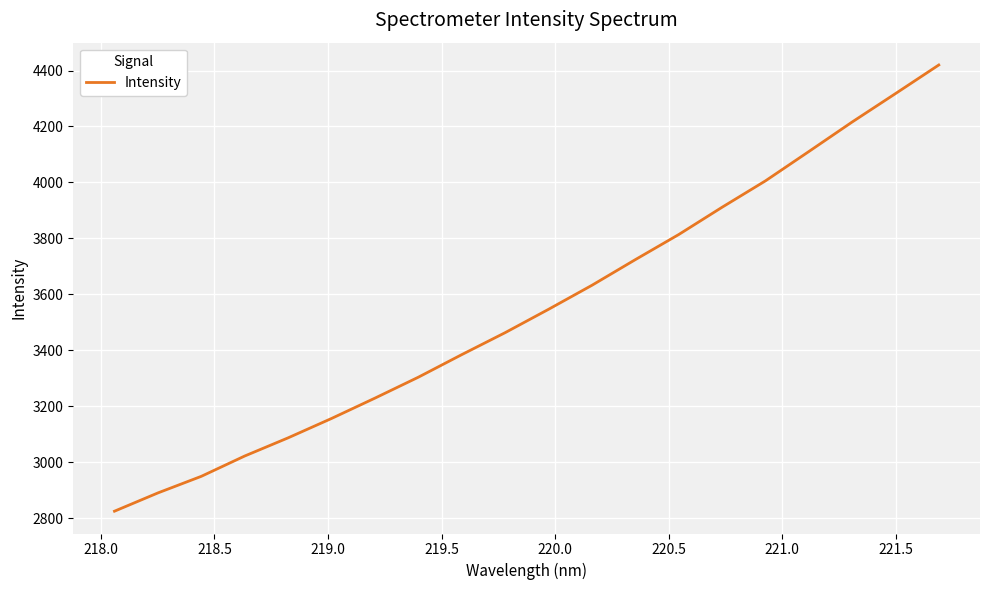

What is the smallest value displayed?

2824.4